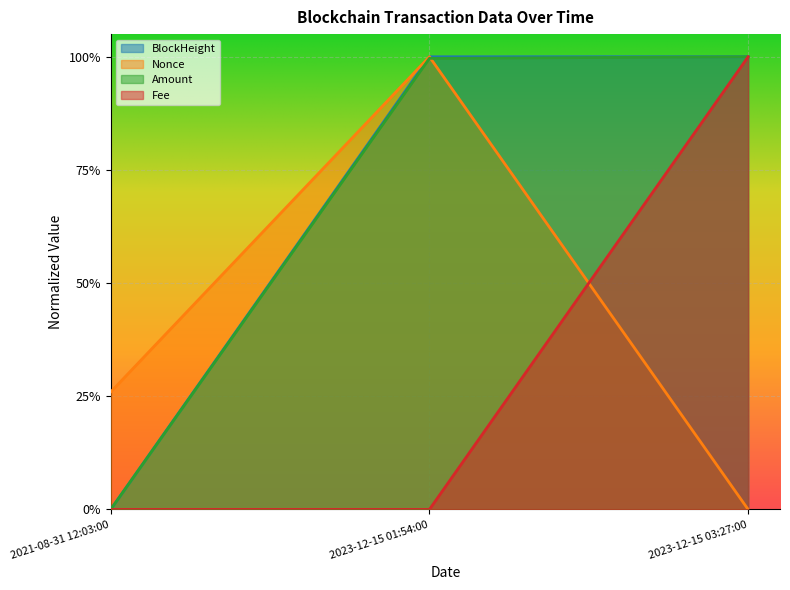

Which has a higher value, 2021-08-31 12:03:00 or 2023-12-15 03:27:00?

2023-12-15 03:27:00